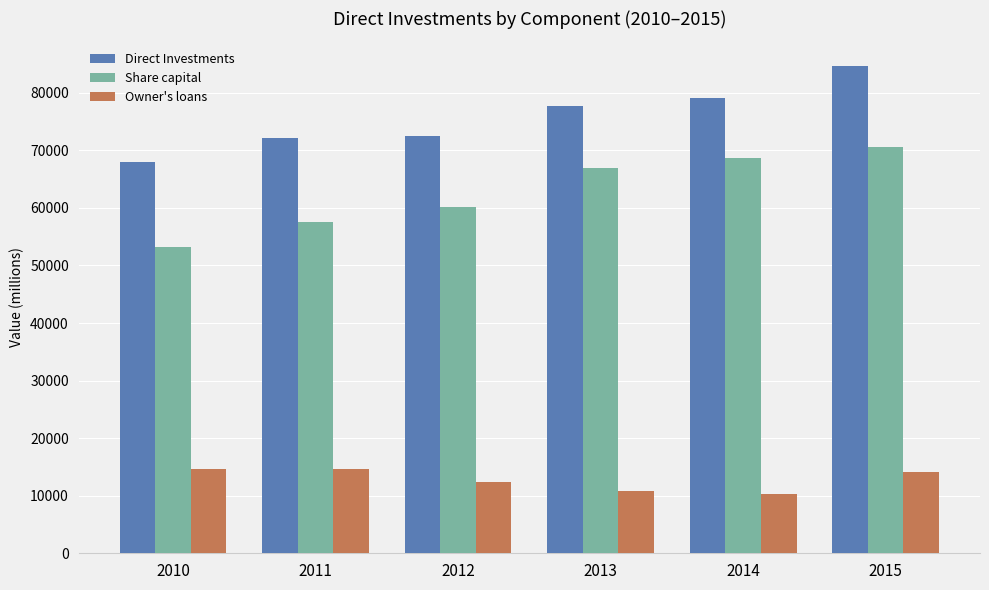

Does the chart contain any negative values?

No